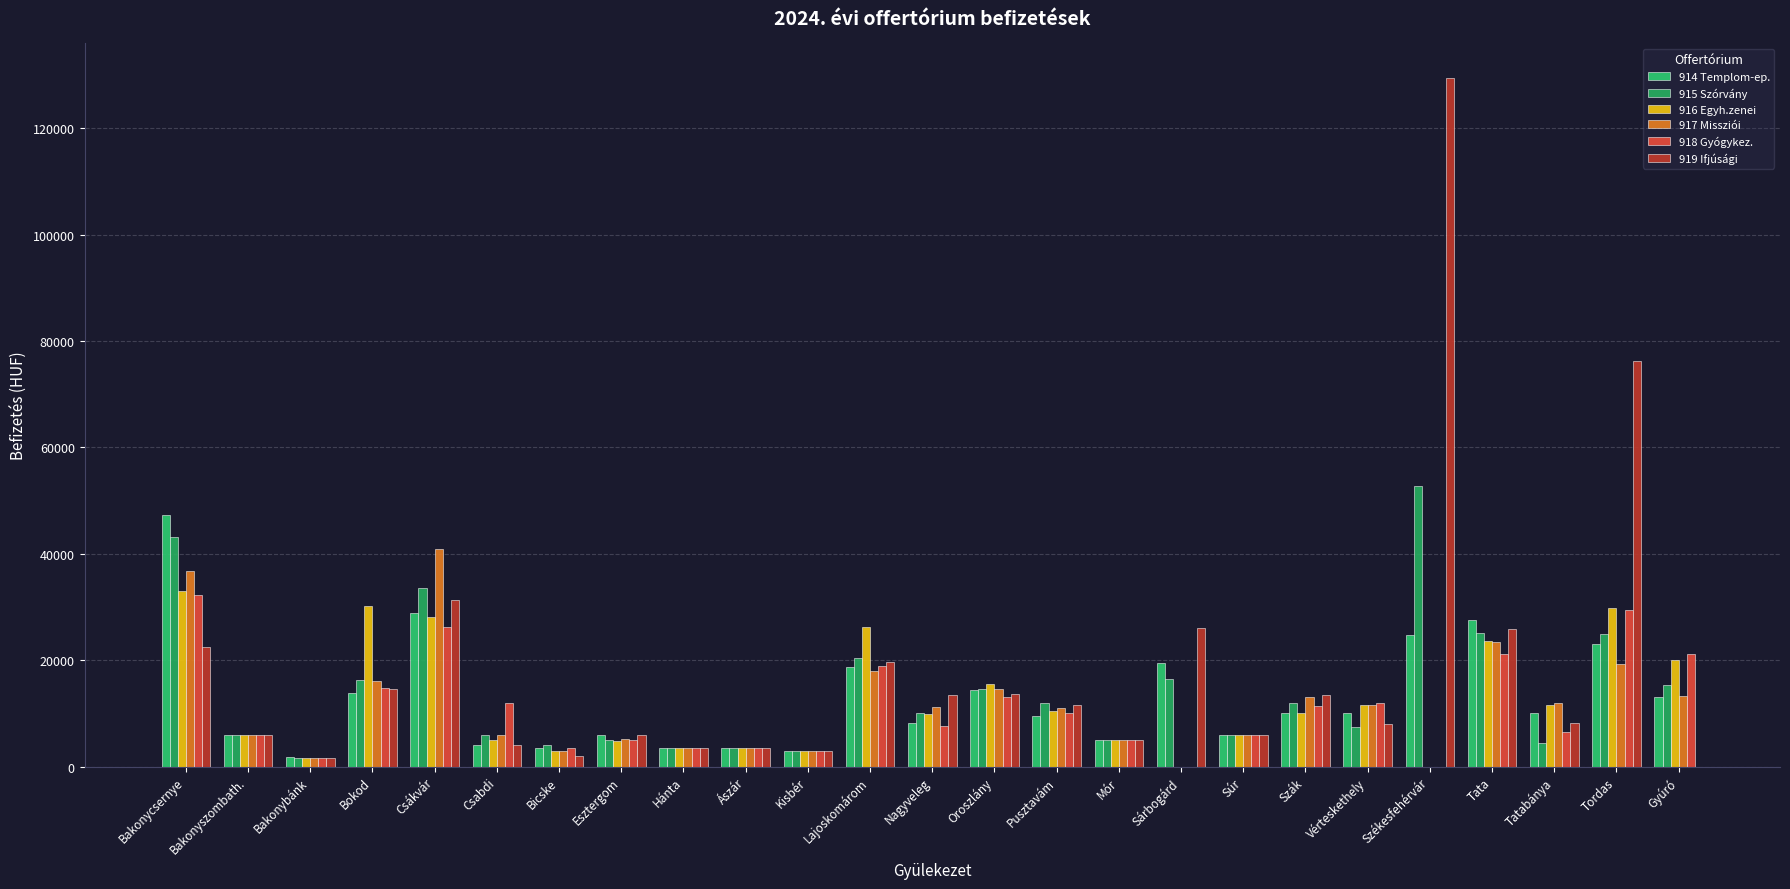

At how many categories does at least one series exceed 40431?

4